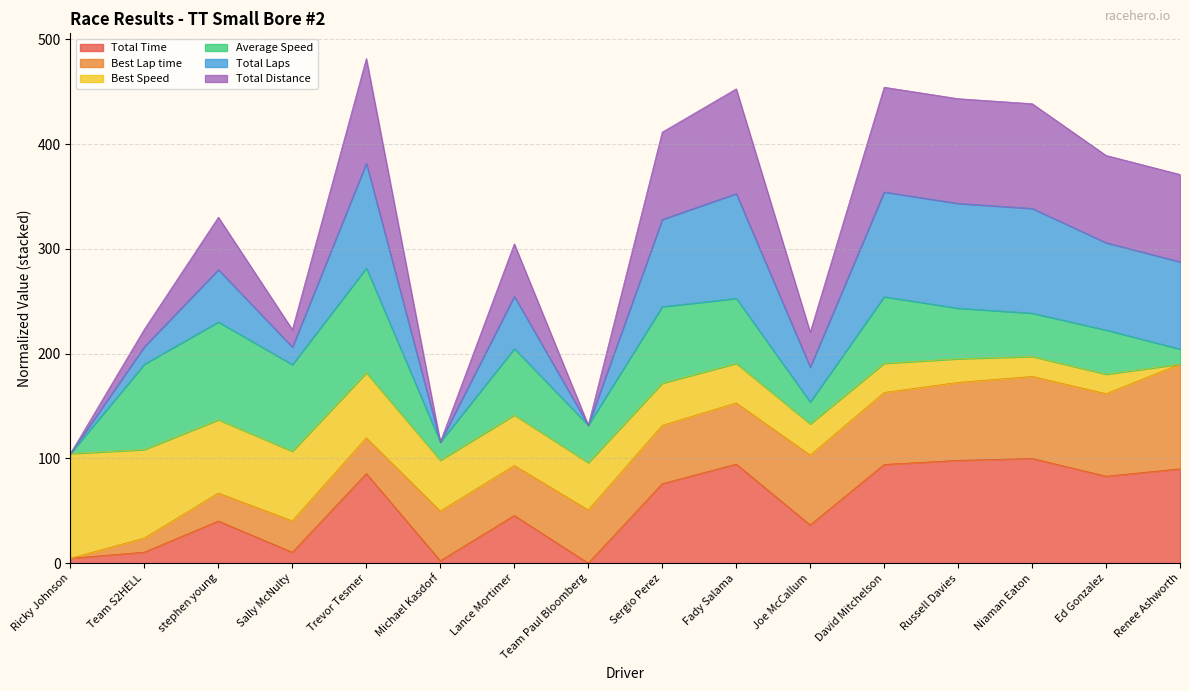

What is the difference between the maximum and minimum values in the Total Laps series?

101.4